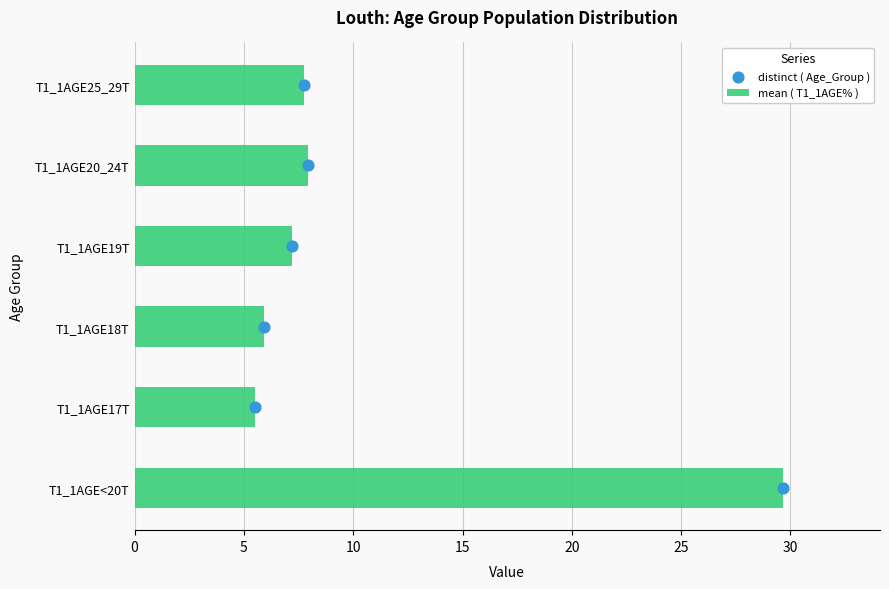

What are all the series names shown in the legend?

mean ( T1_1AGE% ), distinct ( Age_Group )